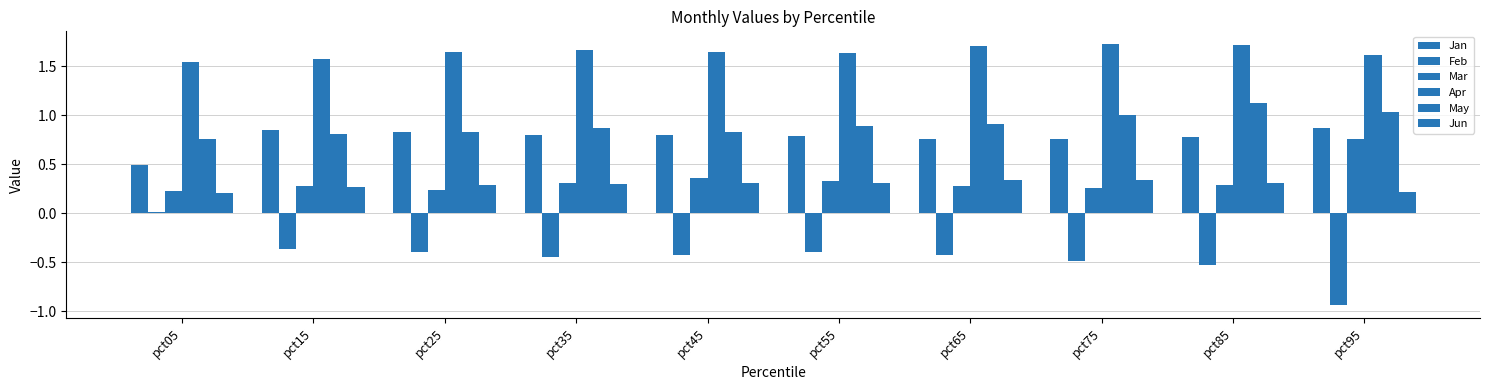

What is the difference between the maximum and minimum values in the Feb series?

0.9